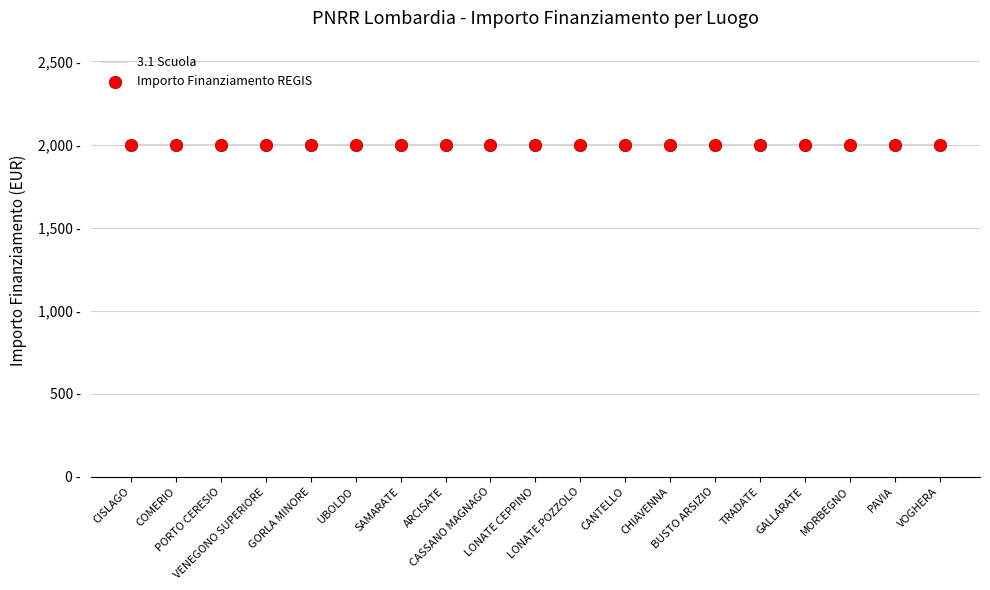

Is the value of M4 at MORBEGNO greater than the value of Sub Investimento at GALLARATE?

No